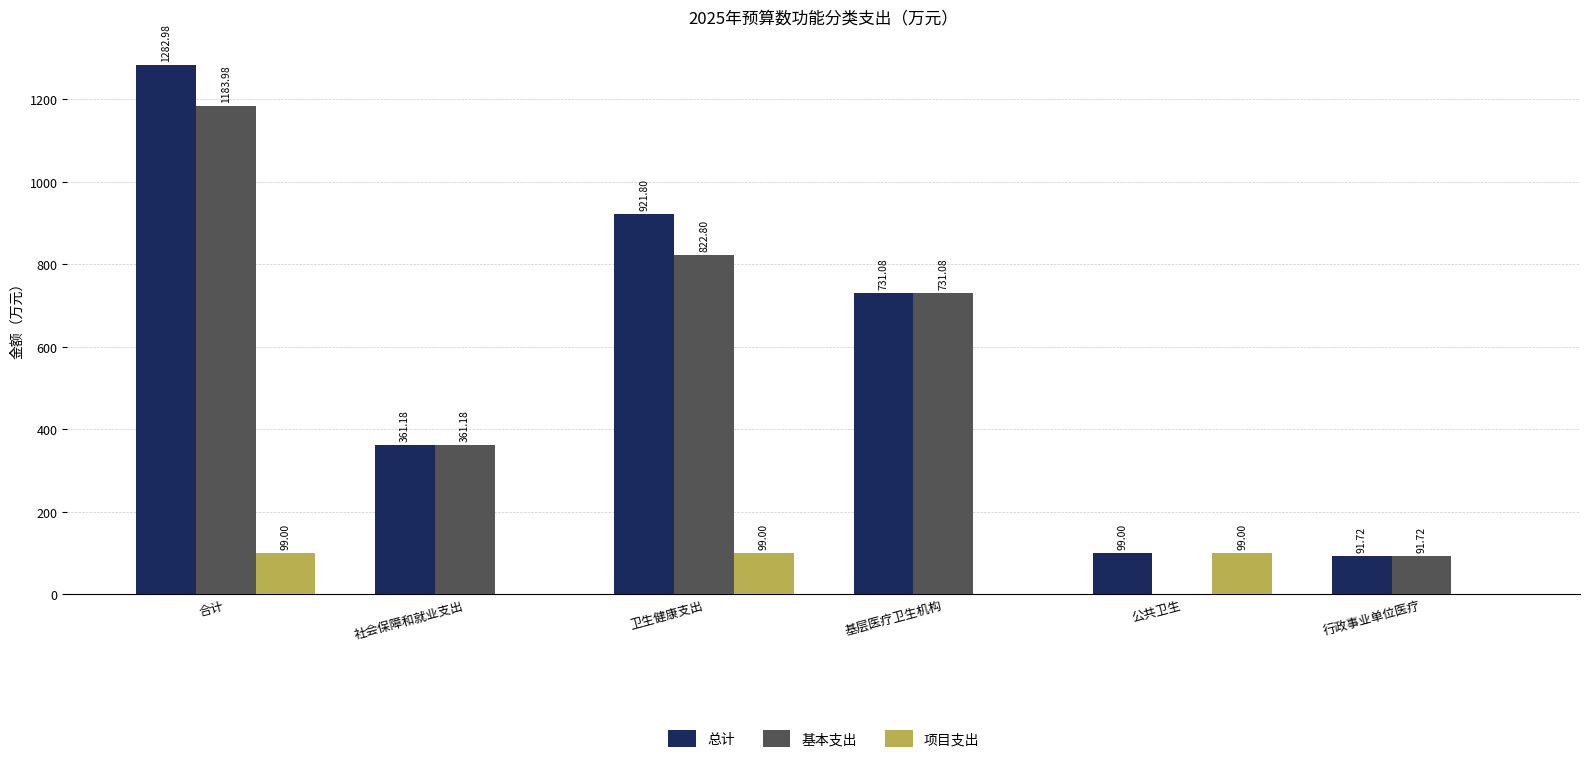

Reading right to left, extract all data points from this chart.

总计: 91.7	99.0	731.1	921.8	361.2	1283.0
基本支出: 91.7	0.0	731.1	822.8	361.2	1184.0
项目支出: 0.0	99.0	0.0	99.0	0.0	99.0